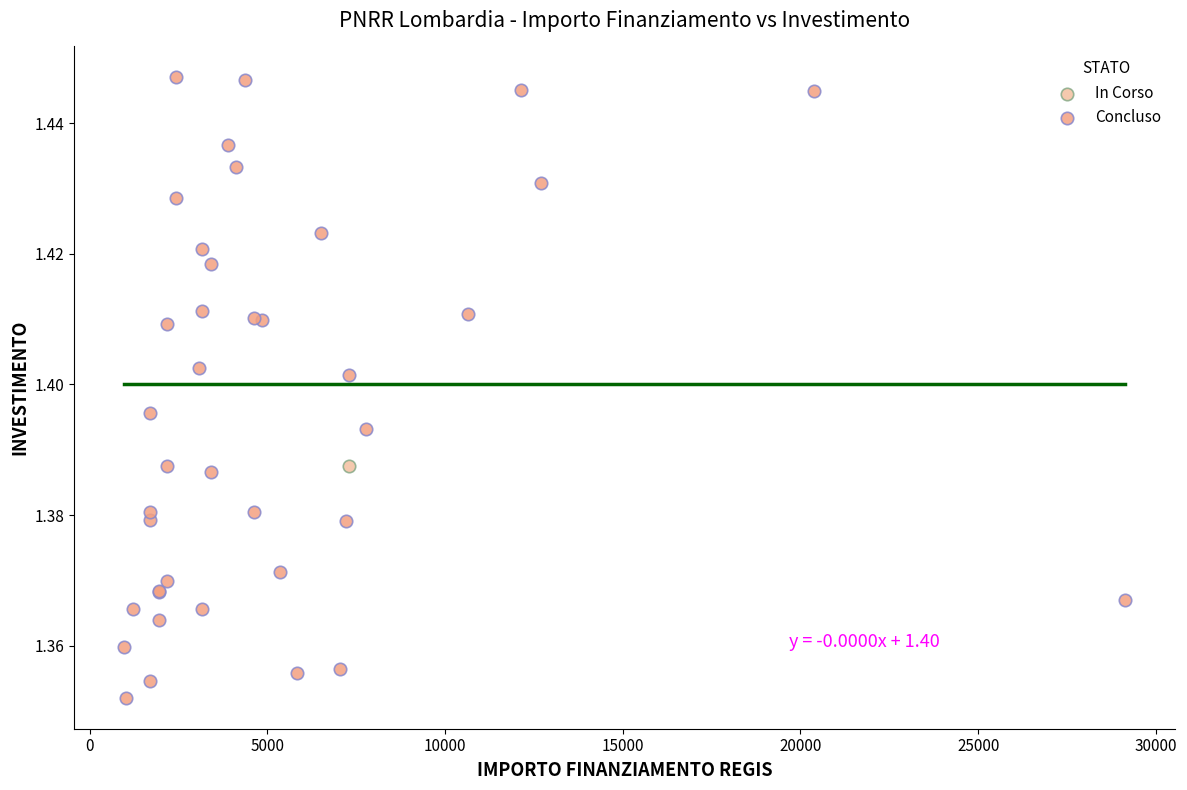

What are all the series names shown in the legend?

In Corso, Concluso